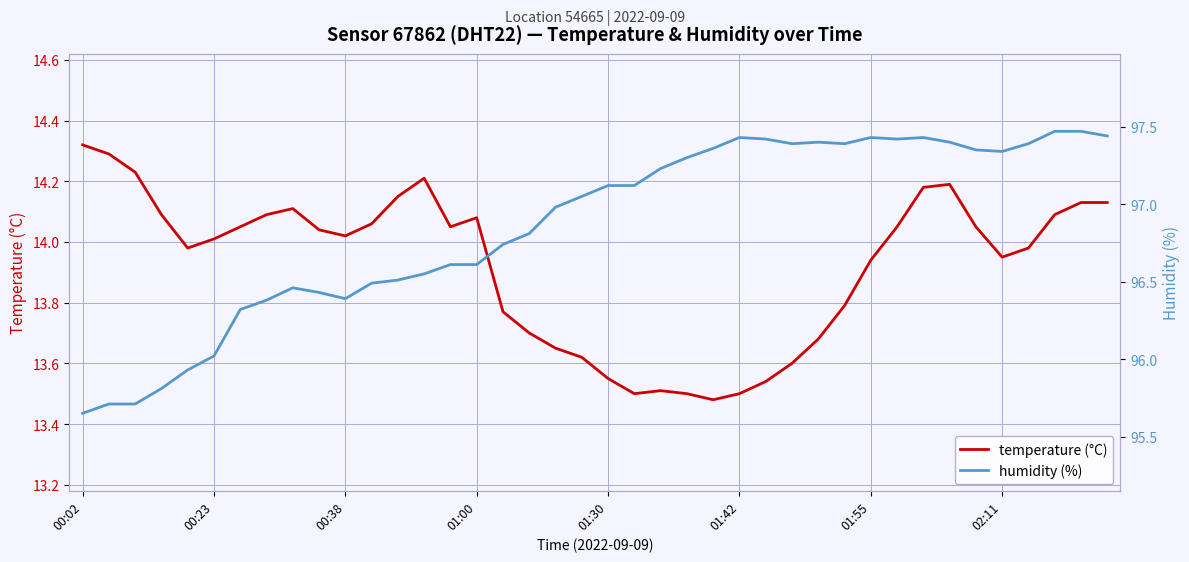

Rank the series by their maximum value, from highest to lowest.

humidity (%), temperature (°C)